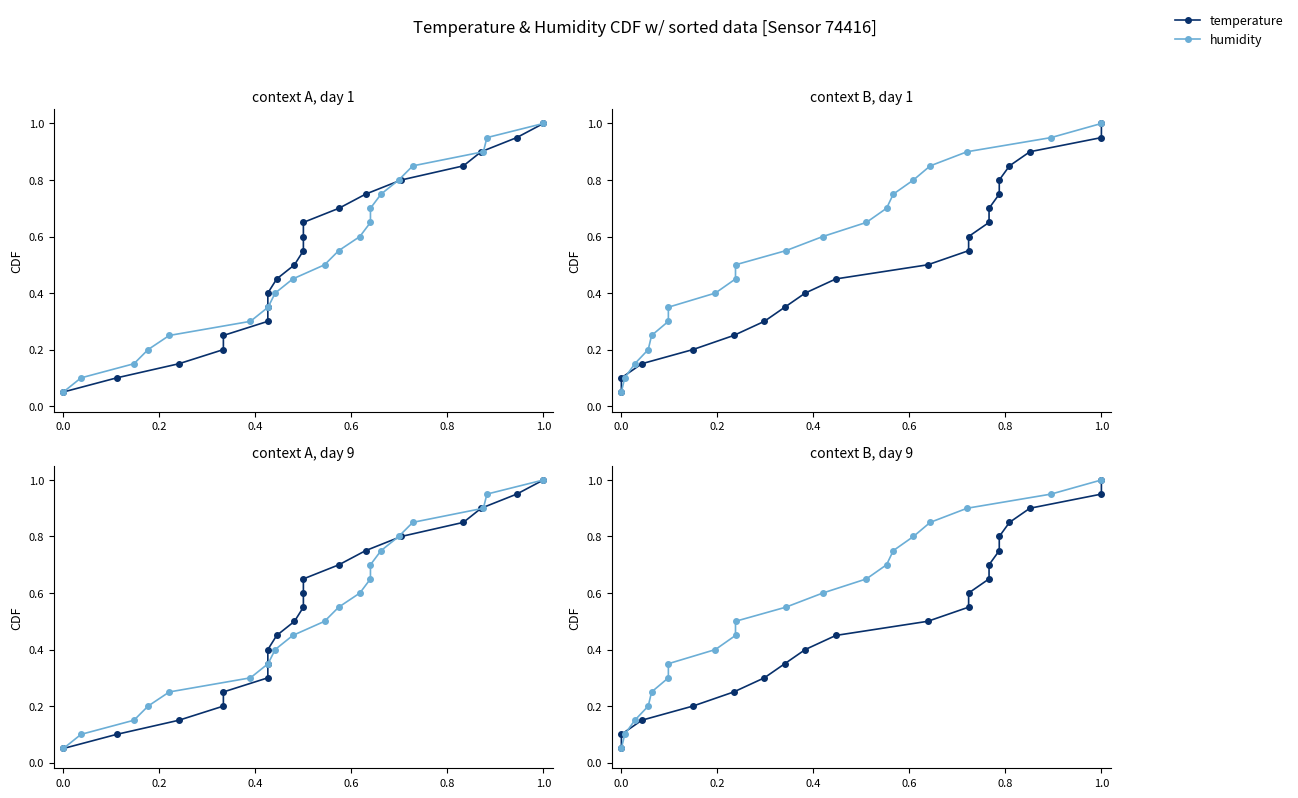

Between 1.0 and −0.2, which is larger?

1.0